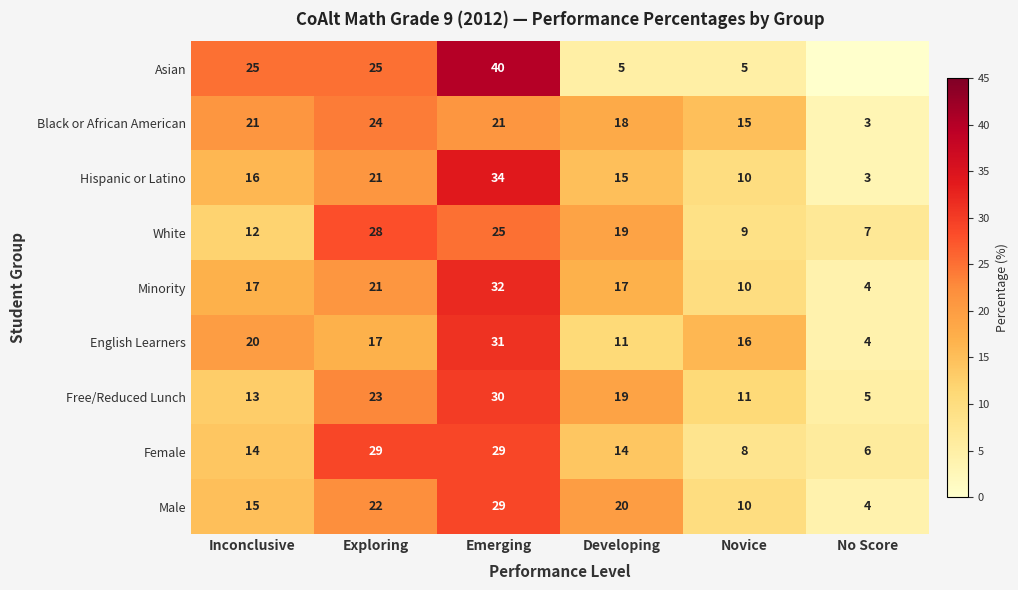

Between Inconclusive and Novice, which series saw the biggest shift?

Asian